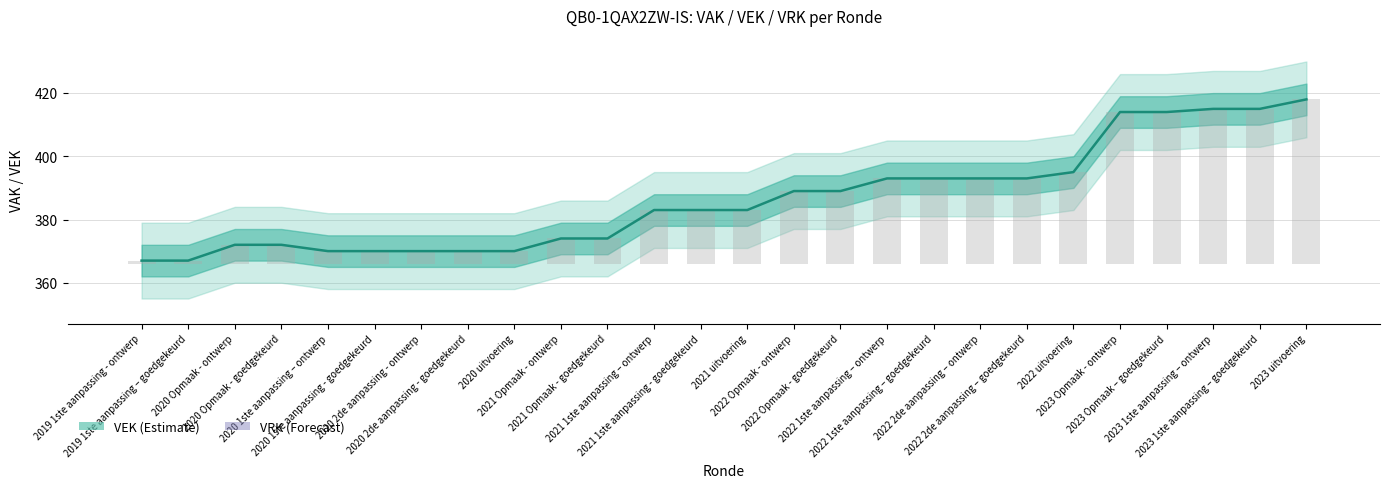

What is the label of the 10th bar from the right?

2022 1ste aanpassing – ontwerp